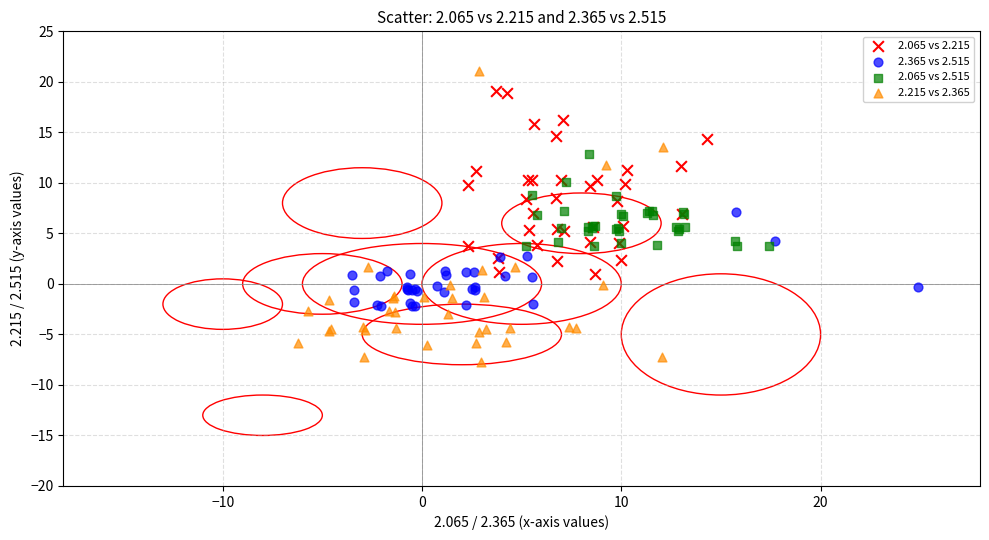

Which series reaches the minimum Y coordinate?

2.215 vs 2.365